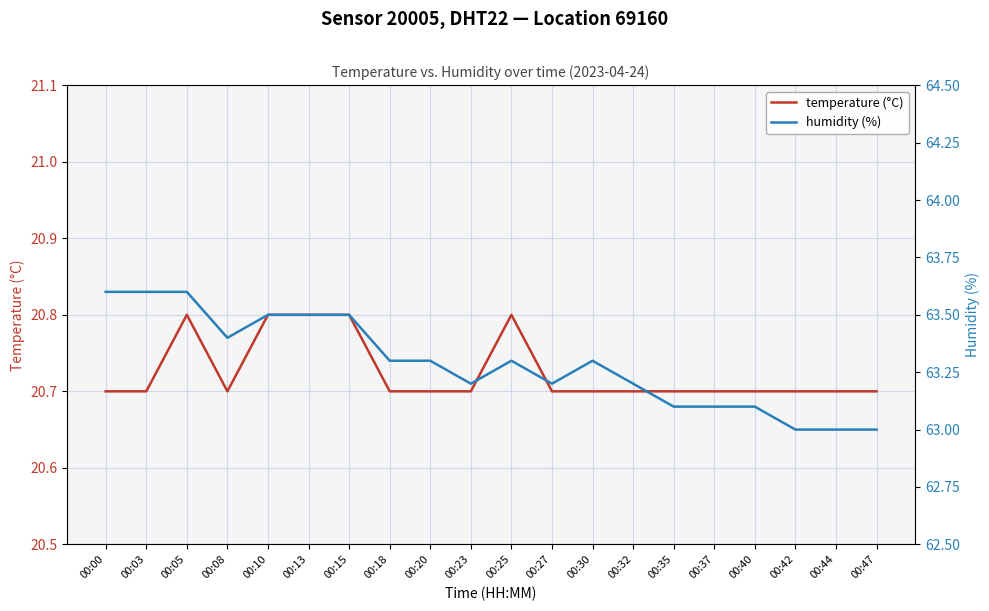

Where is the first local minimum for temperature (°C)?

00:08